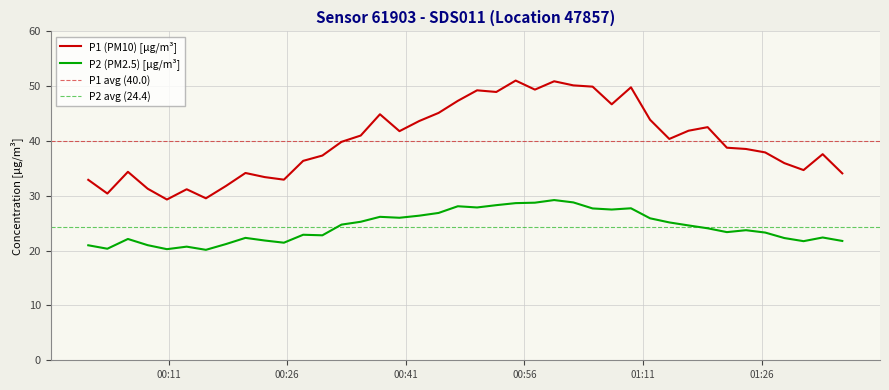

How many interior local peaks does the P2 series have?

10